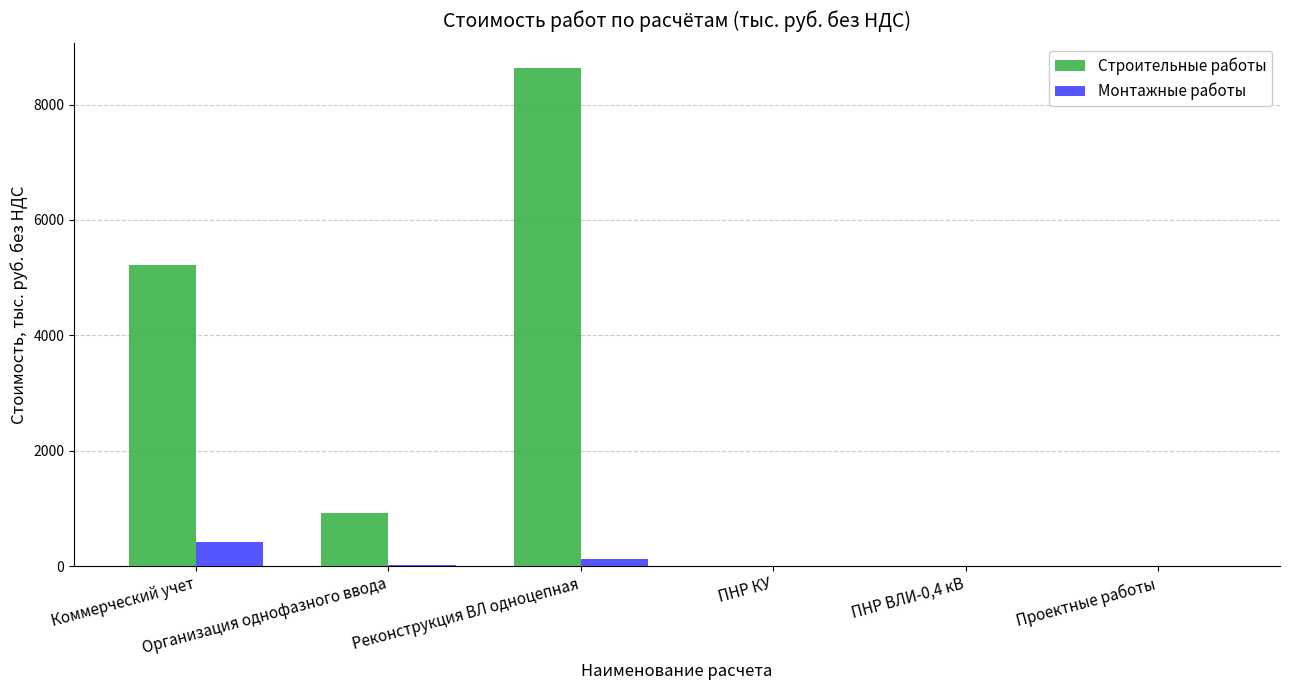

Which series has the largest total across all categories?

Строительные работы